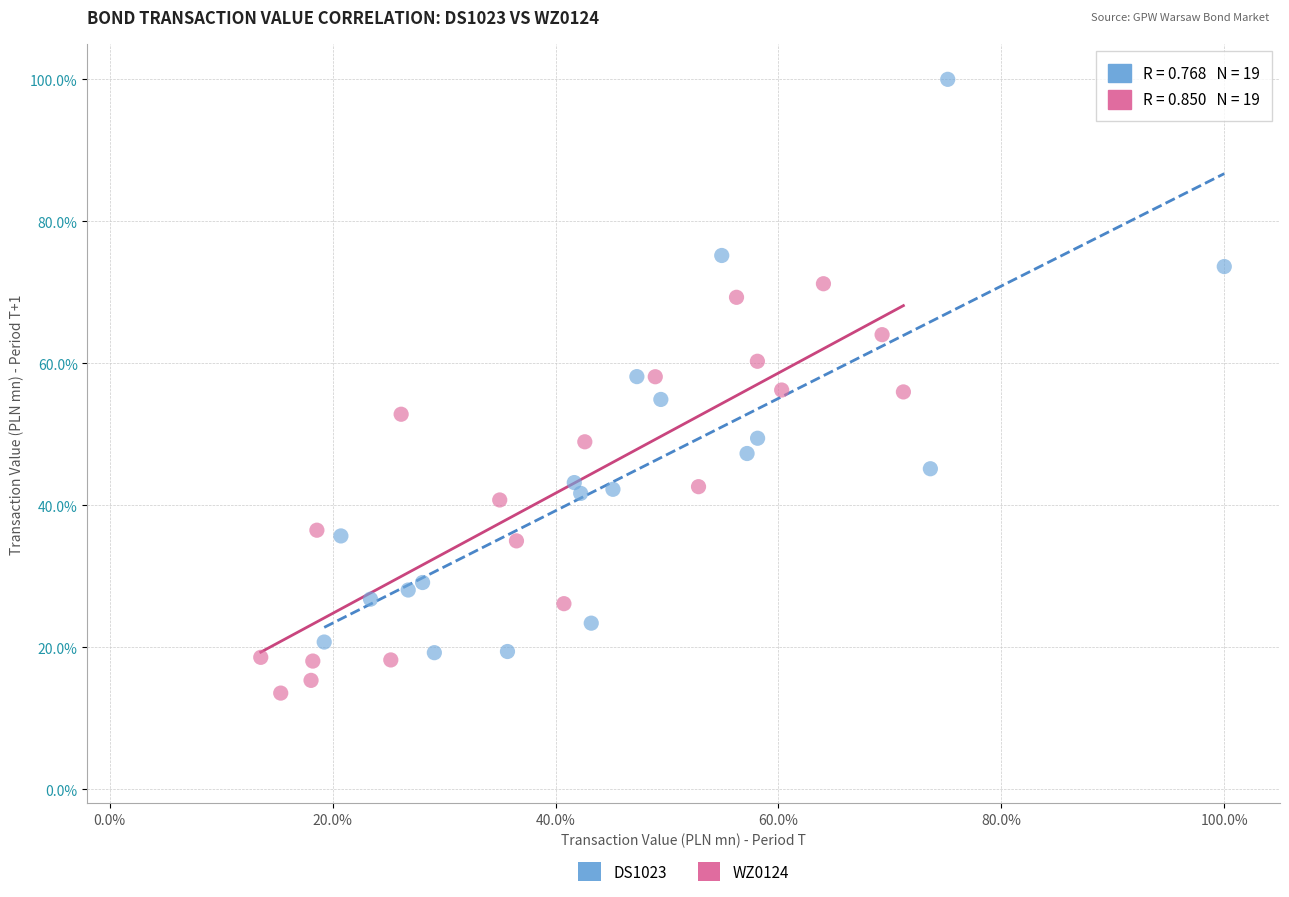

Which series reaches the minimum Y coordinate?

WZ0124